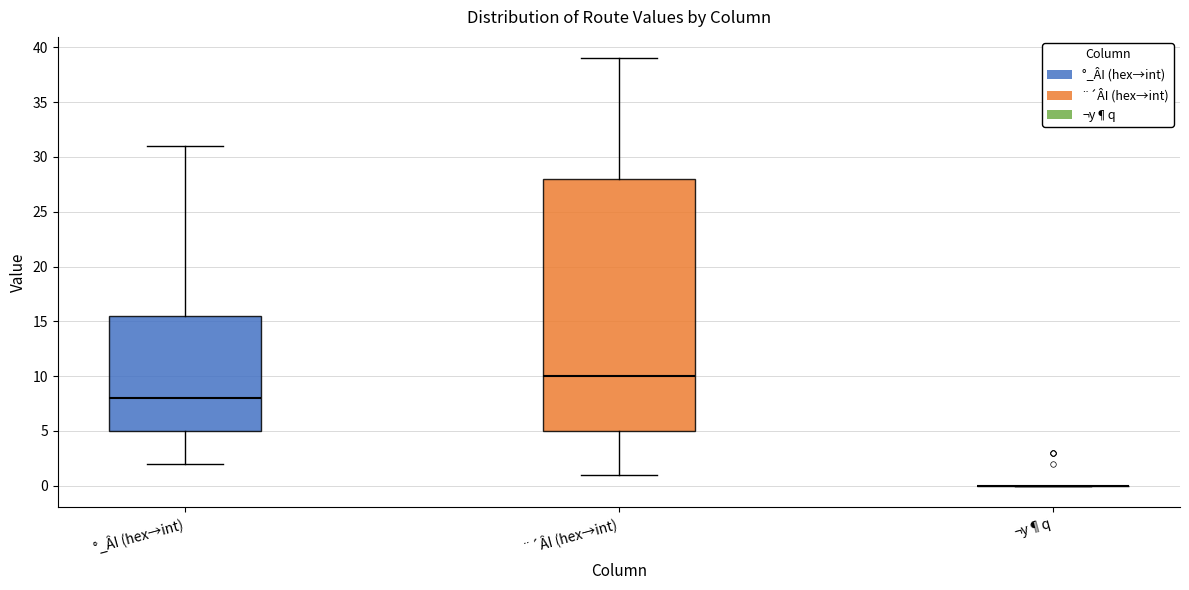

Which box is the tallest, from its lower edge to its upper edge?

¨´ÂI (hex→int)